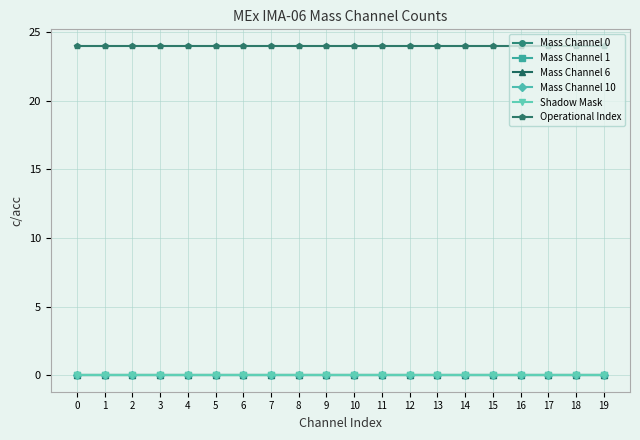

Does the chart have visible grid lines?

Yes